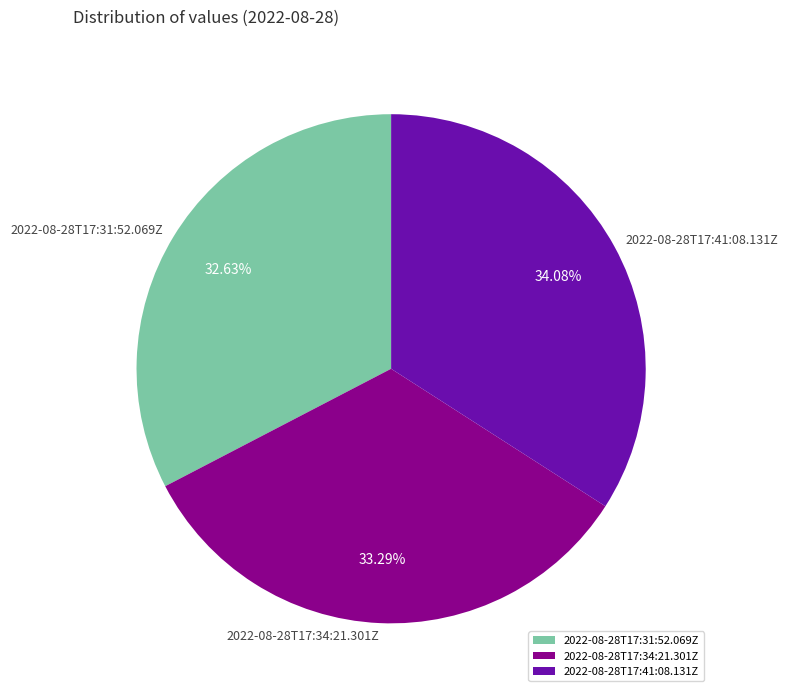

Between 2022-08-28T17:34:21.301Z and 2022-08-28T17:41:08.131Z, which is larger?

2022-08-28T17:41:08.131Z